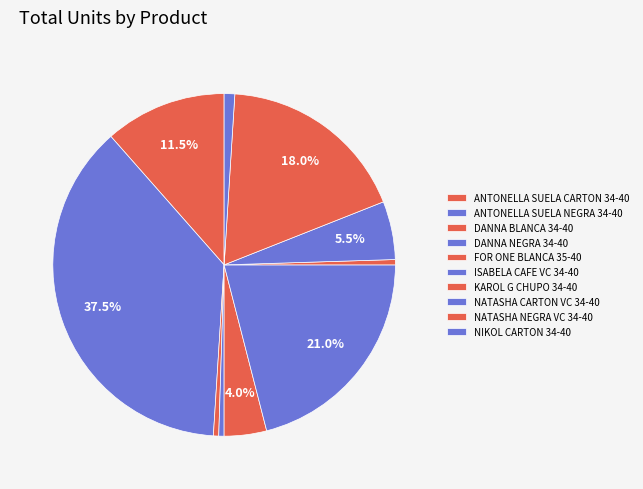

What is the total percentage of KAROL G CHUPO 34-40 and NIKOL CARTON 34-40?

1.5%